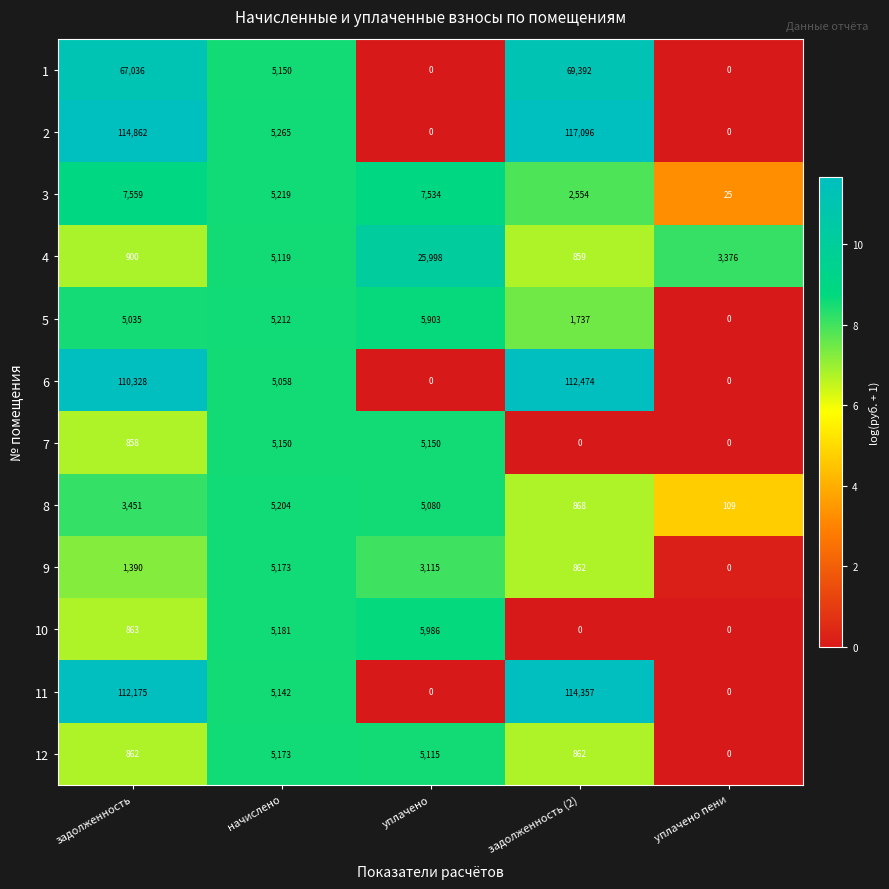

Count the number of data series in this chart.

12